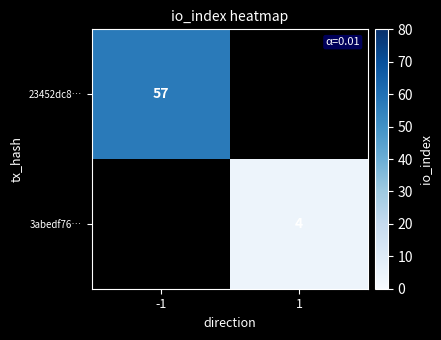

True or false: 23452dc8… has a value of 13 at -1.

False